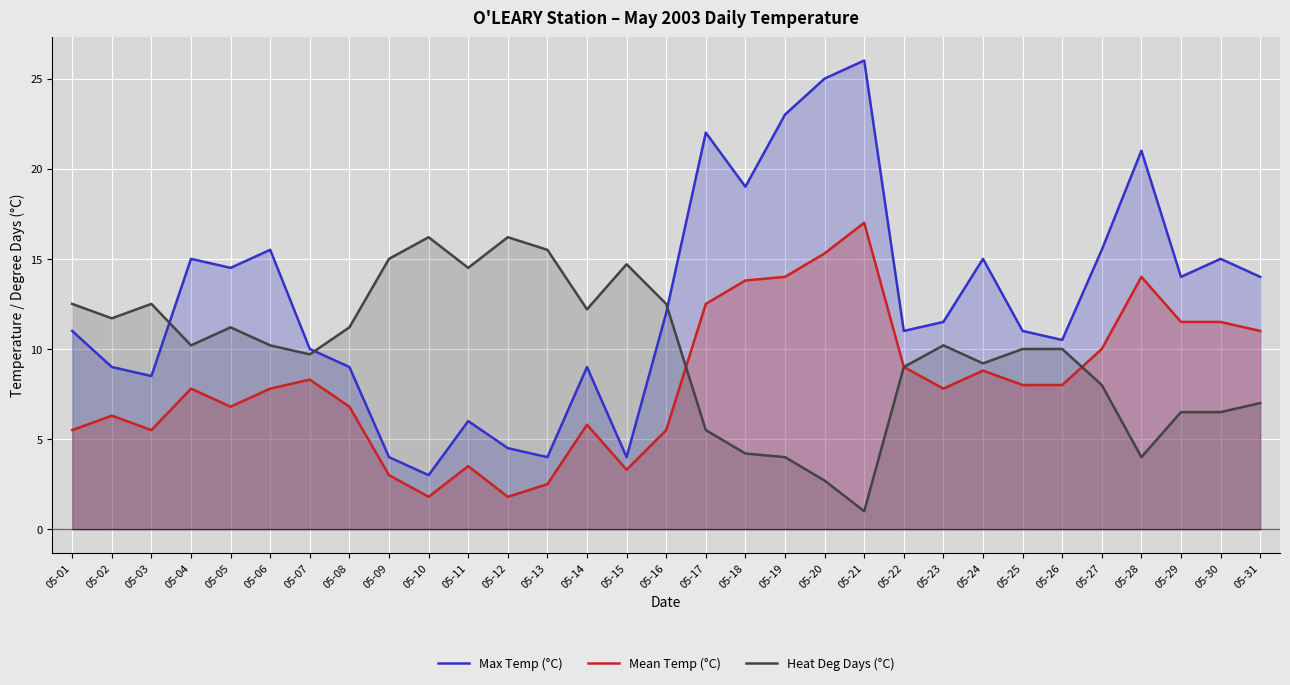

At which label is Max Temp (°C) closest to 14?

05-29